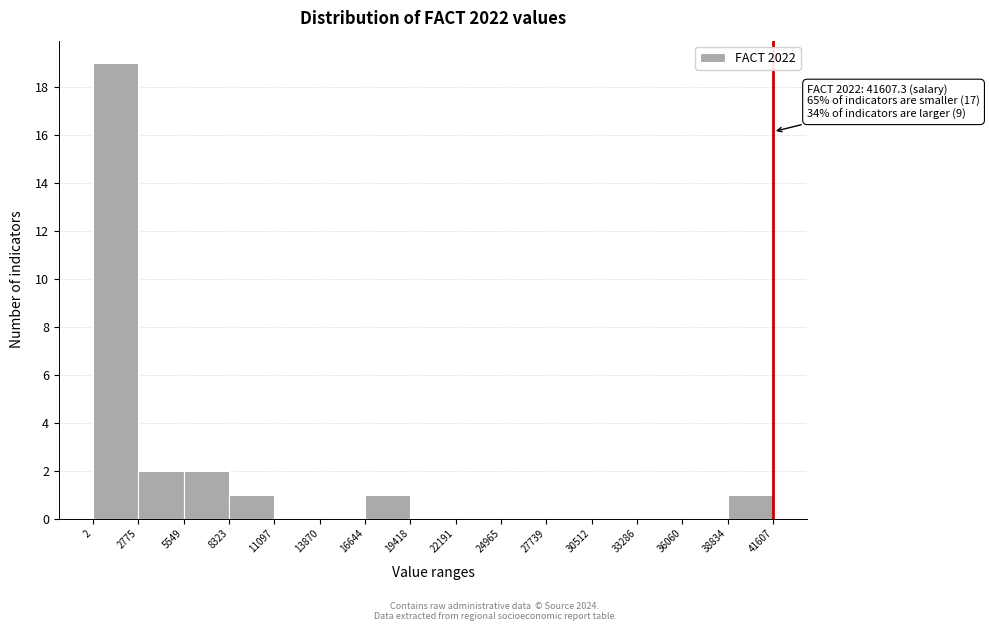

Over which range of the x-axis is the bar tallest?

2 to 2775